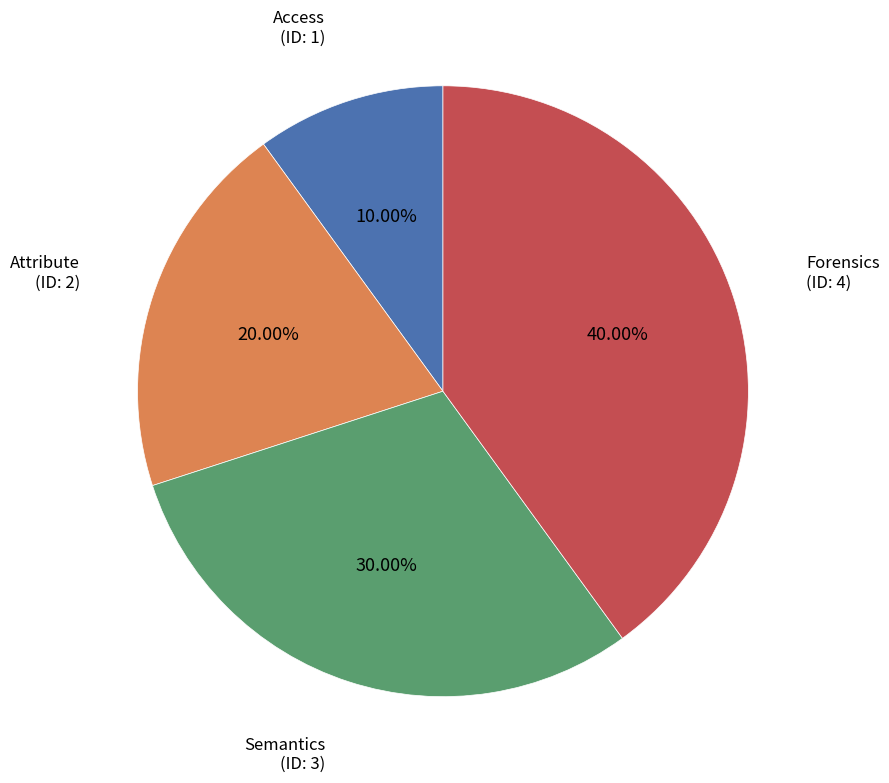

Does any single category account for the majority?

No